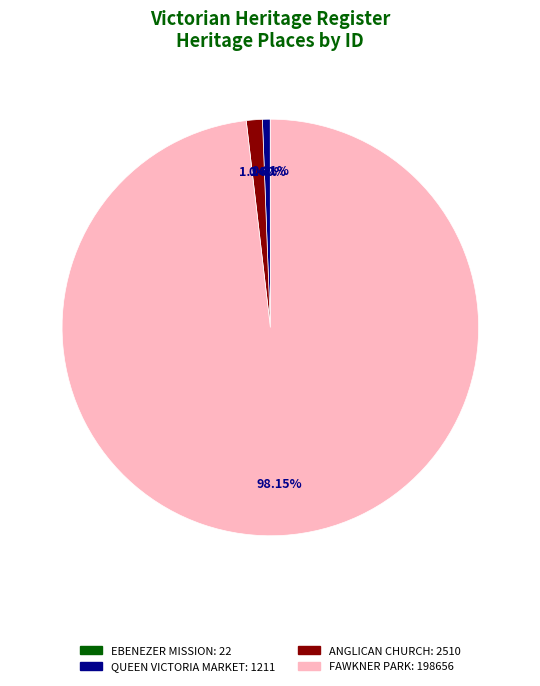

What is the majority slice?

FAWKNER PARK